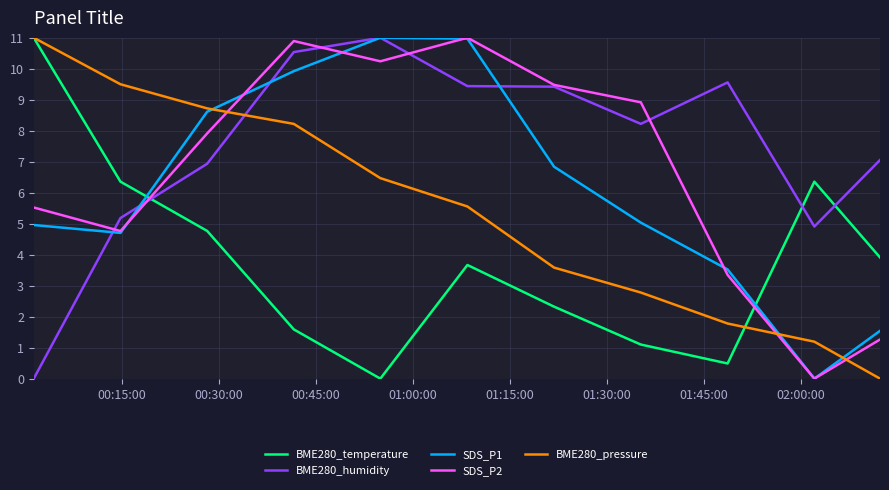

Rank the series by their average value, from lowest to highest.

BME280_temperature, BME280_pressure, SDS_P1, SDS_P2, BME280_humidity